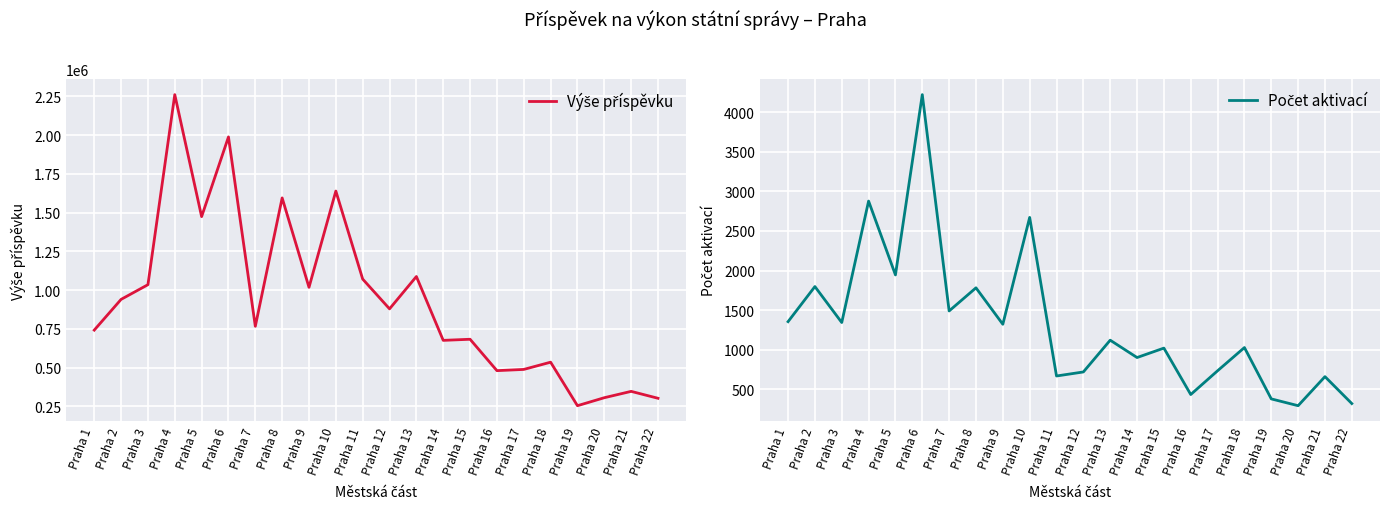

At which category does the chart reach its minimum across all series?

Praha 20